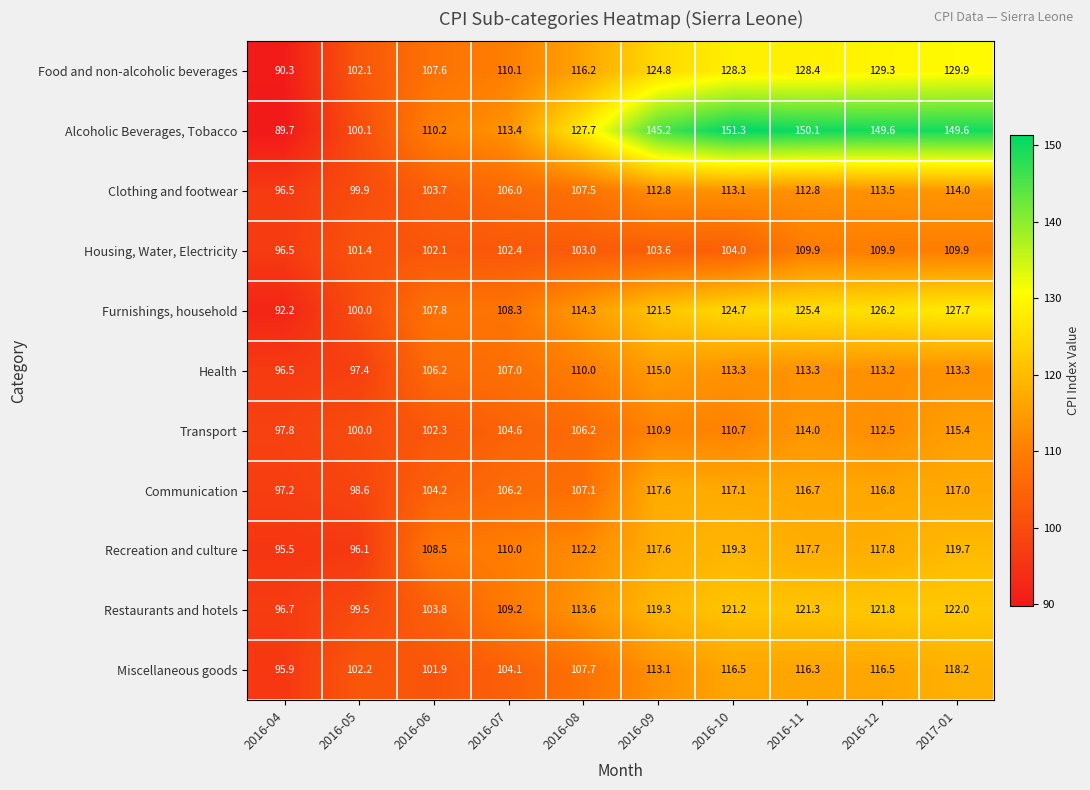

Where does the Food and non-alcoholic beverages series first go above 124?

2016-09